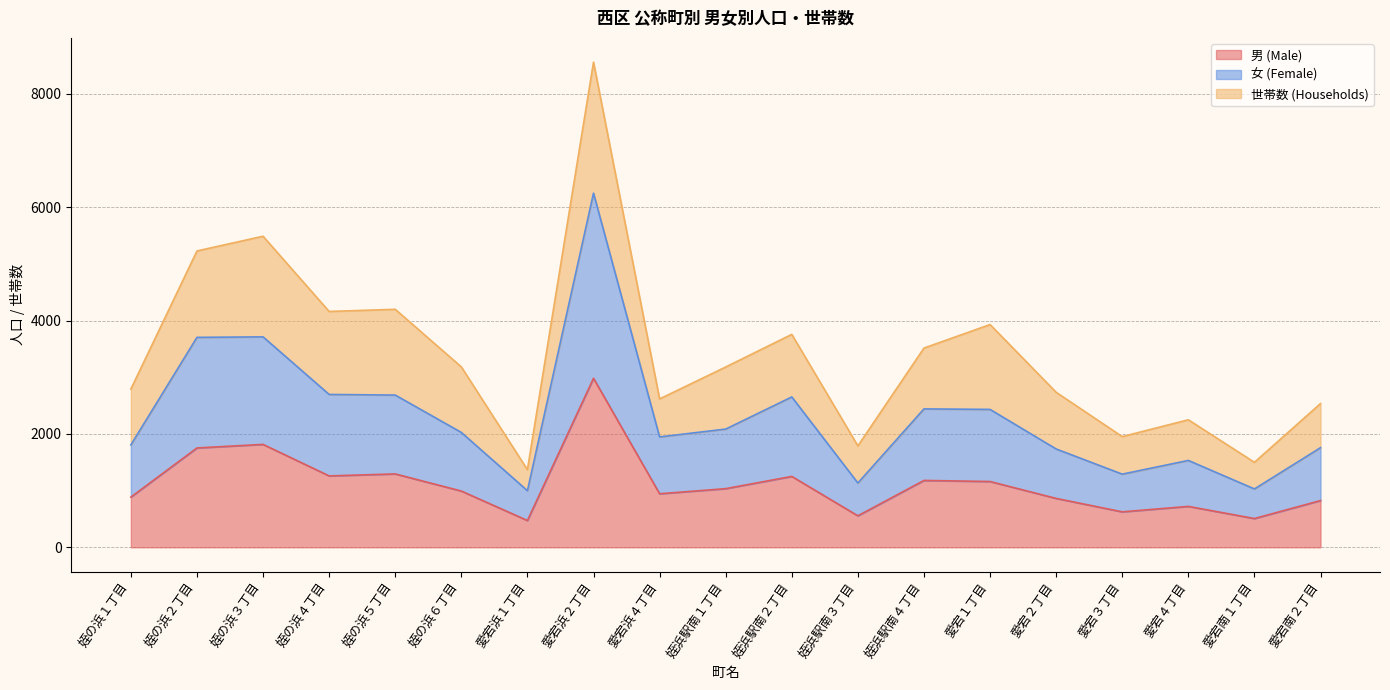

At which category is the sum across all series the highest?

愛宕浜２丁目